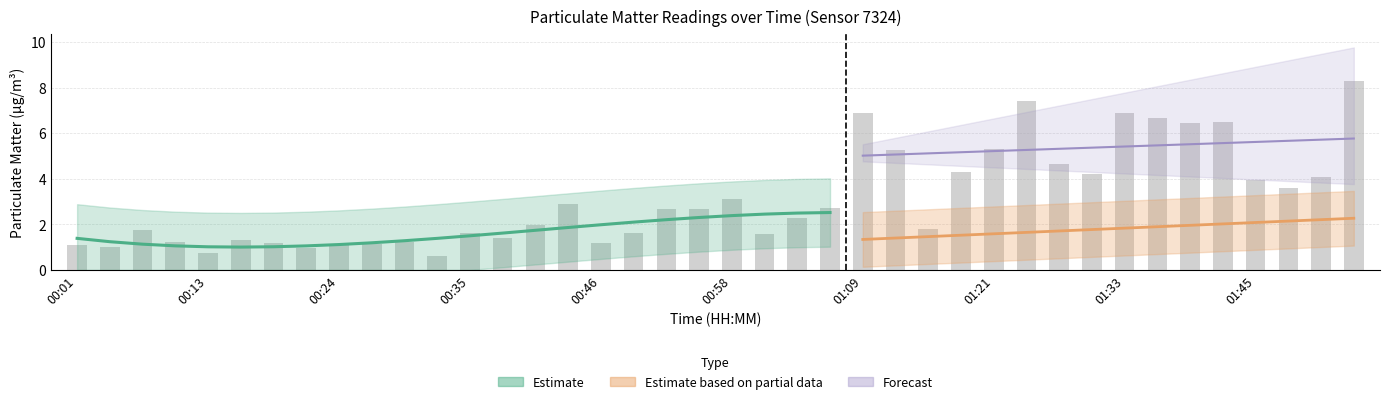

Reading left to right, transcribe all the data shown in this chart.

1.1	1.0	1.7	1.2	0.7	1.3	1.2	1.0	1.1	1.1	1.2	0.6	1.6	1.4	2.0	2.9	1.2	1.6	2.7	2.7	3.1	1.6	2.3	2.7	6.9	5.3	1.8	4.3	5.3	7.4	4.7	4.2	6.9	6.7	6.4	6.5	3.9	3.6	4.1	8.3